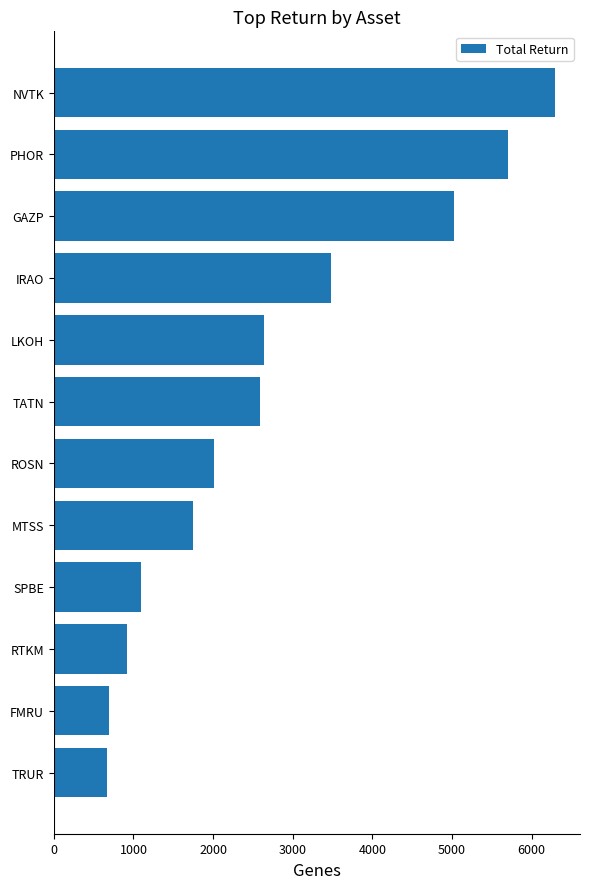

What is the sum of the values at TRUR and NVTK?

6959.6